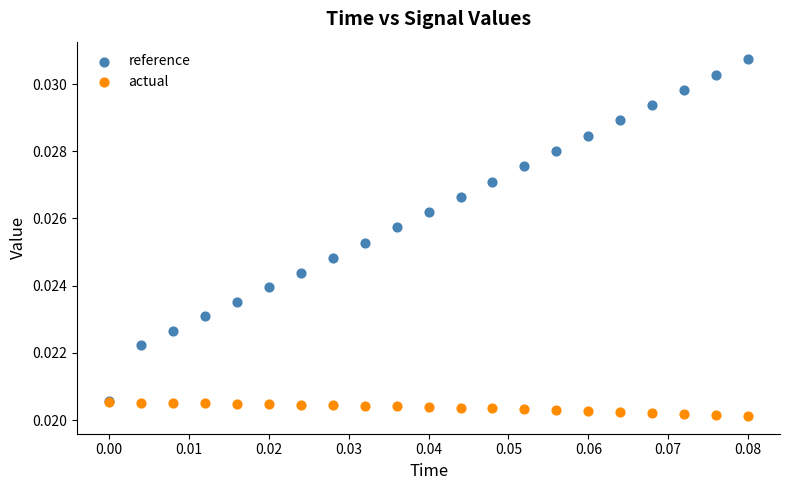

Which series contains the lowest Y value?

actual